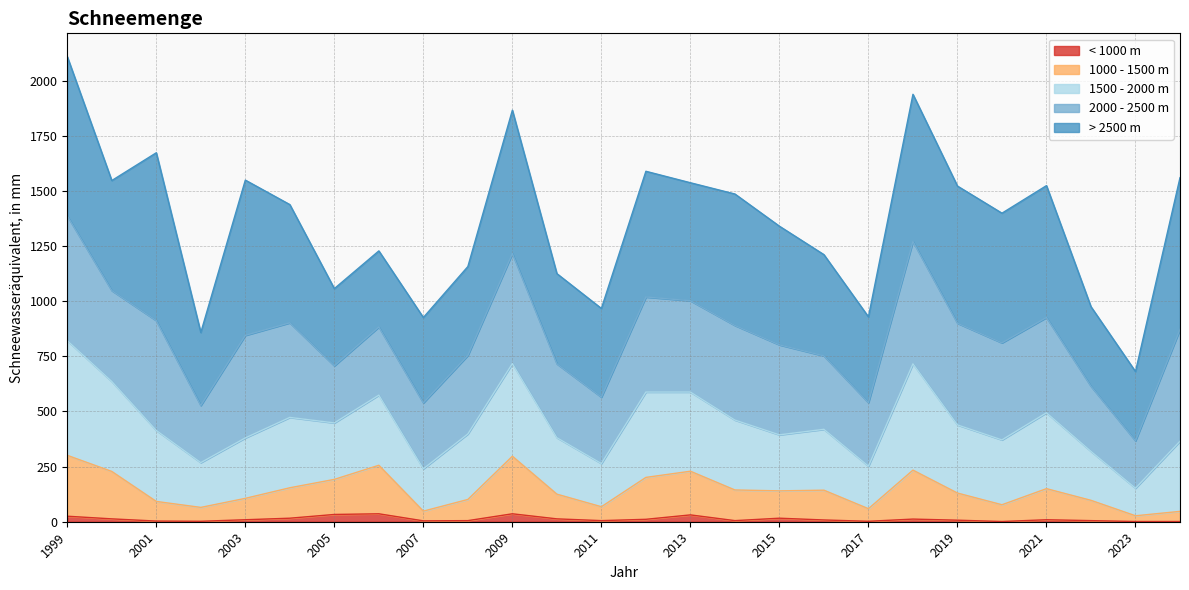

What are all the series names shown in the legend?

< 1000 m, 1000 - 1500 m, 1500 - 2000 m, 2000 - 2500 m, > 2500 m